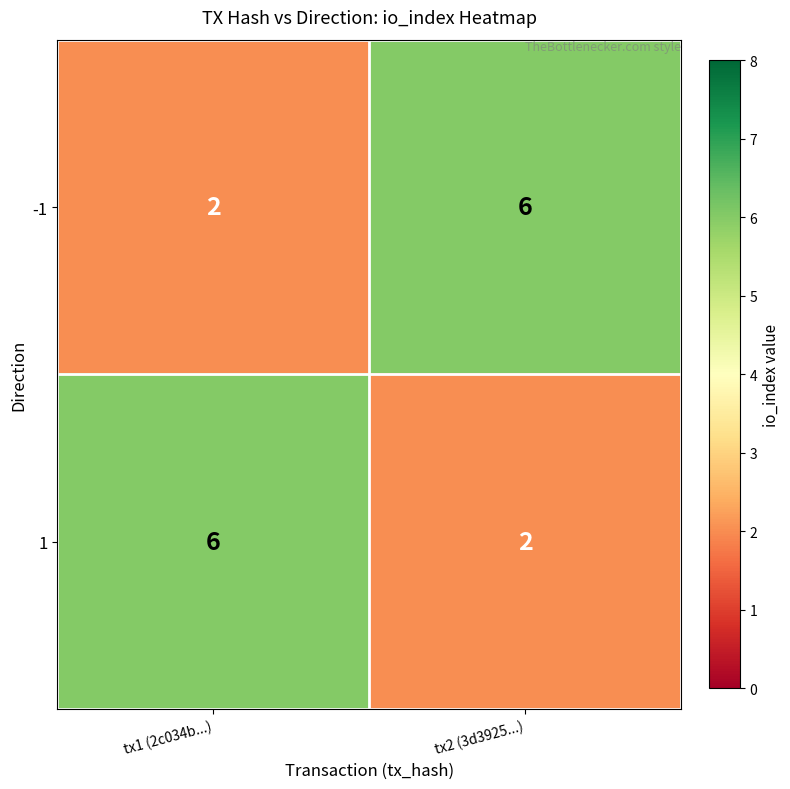

What is the difference between the highest and lowest values at tx1 (2c034b...)?

4